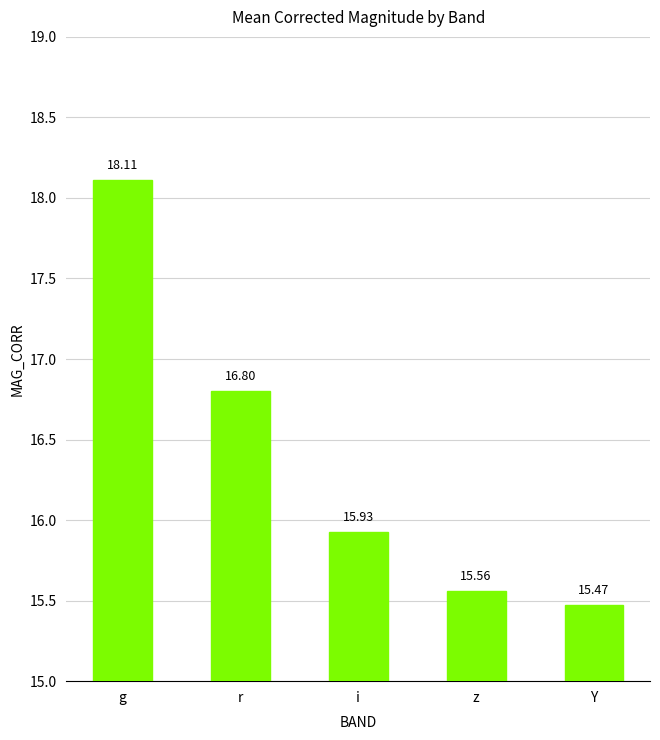

True or false: the data shows 16.8 at r.

True